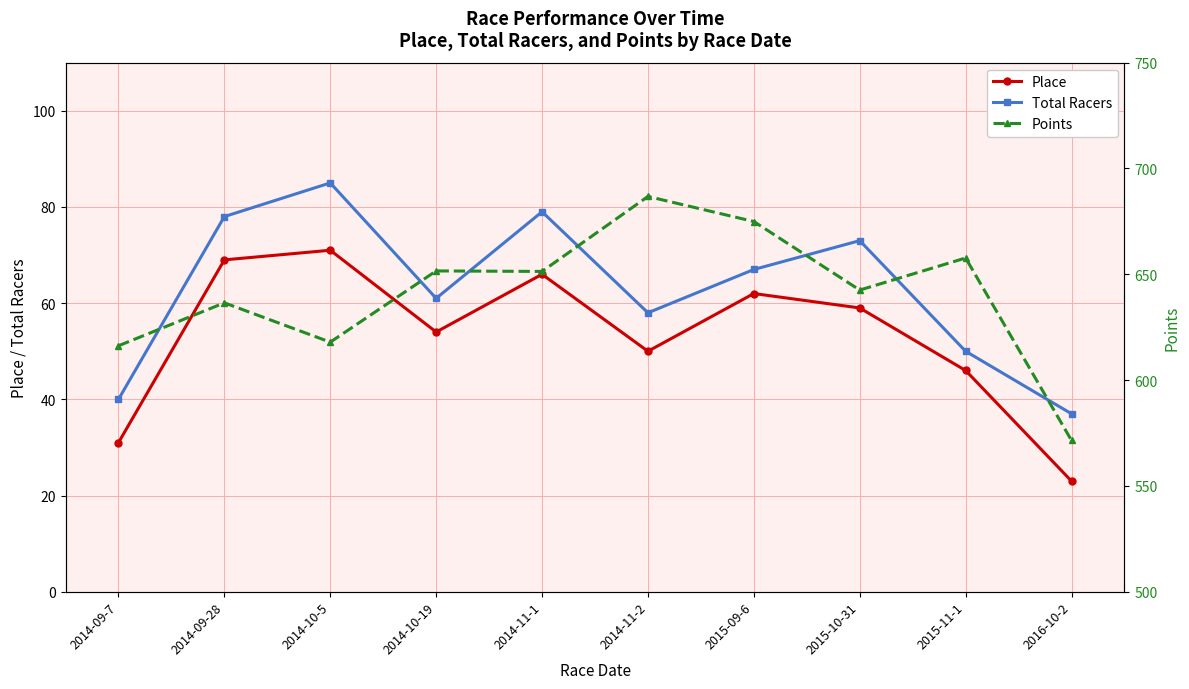

What is the average value of the Place series?

53